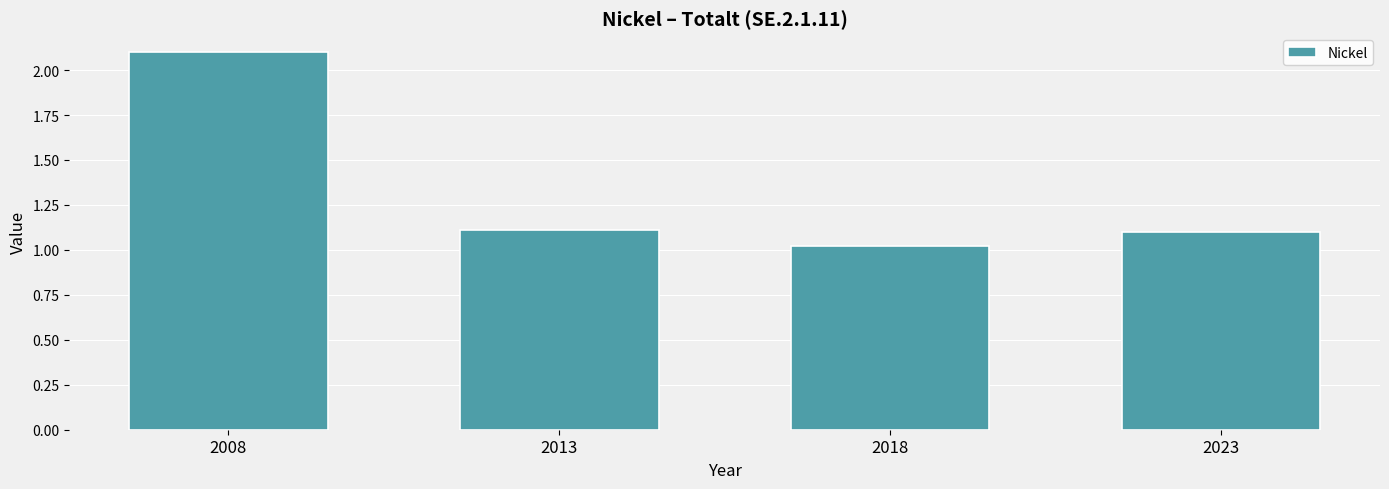

Reading left to right, transcribe all the data shown in this chart.

2008=2.1	2013=1.1	2018=1.0	2023=1.1